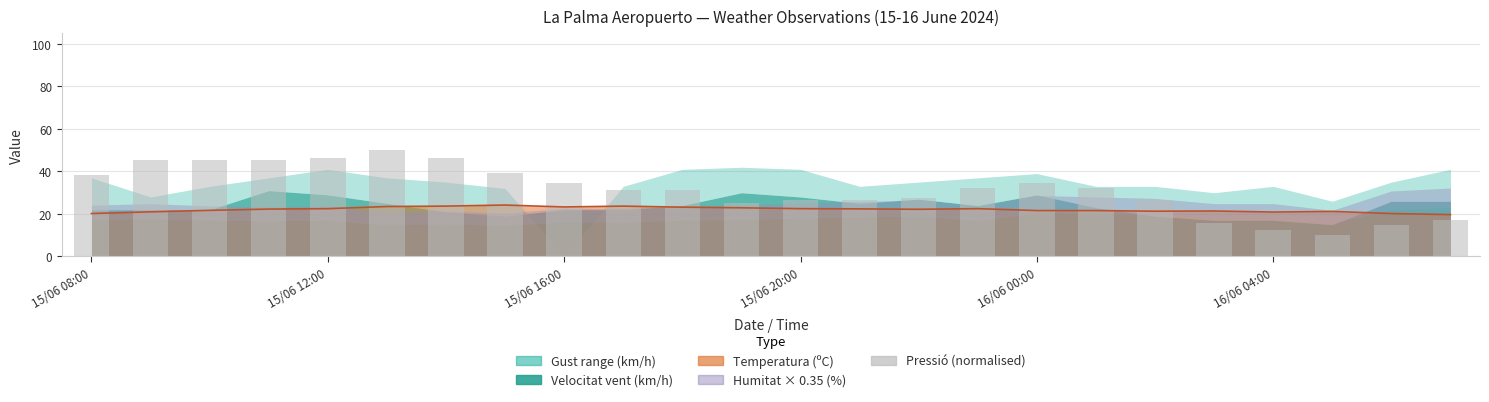

What position from the left is 6?

7